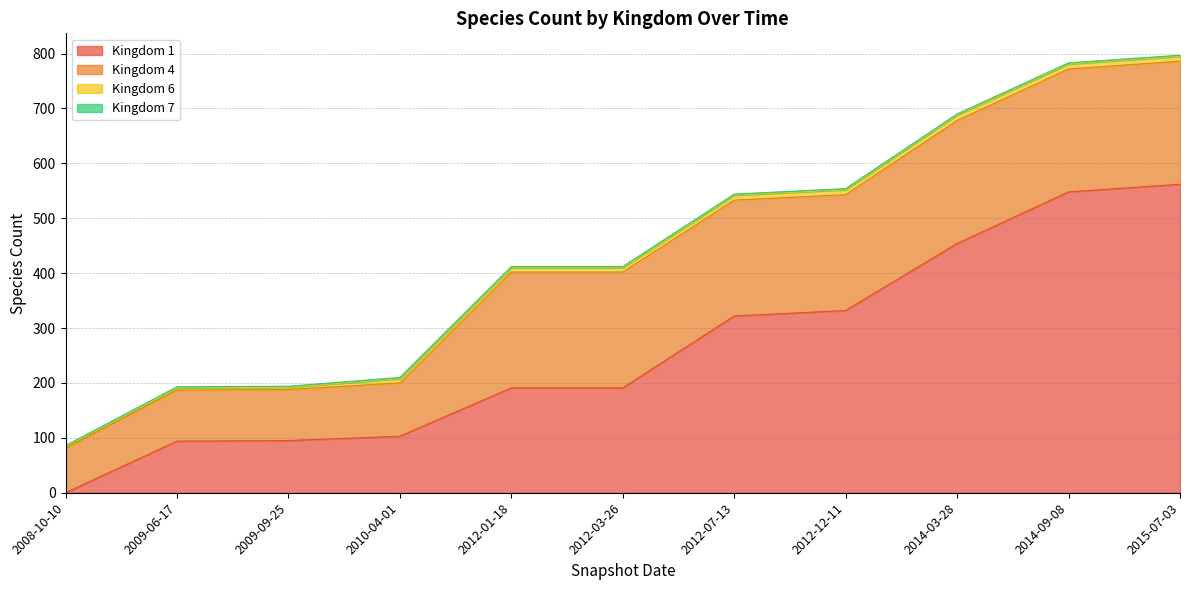

True or false: Kingdom 6 and Kingdom 7 intersect in this chart.

False